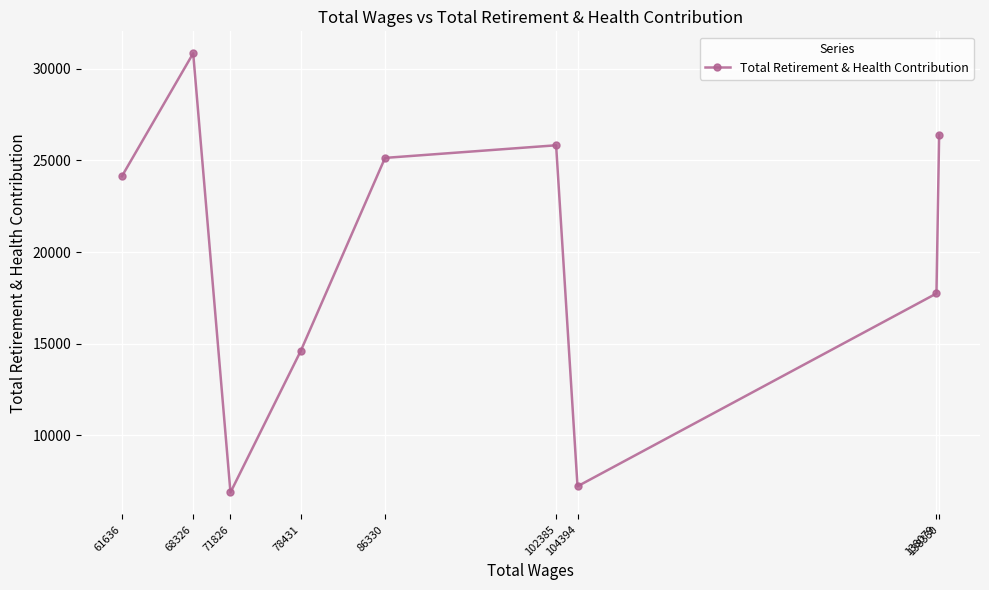

What is the smallest value displayed?

6892